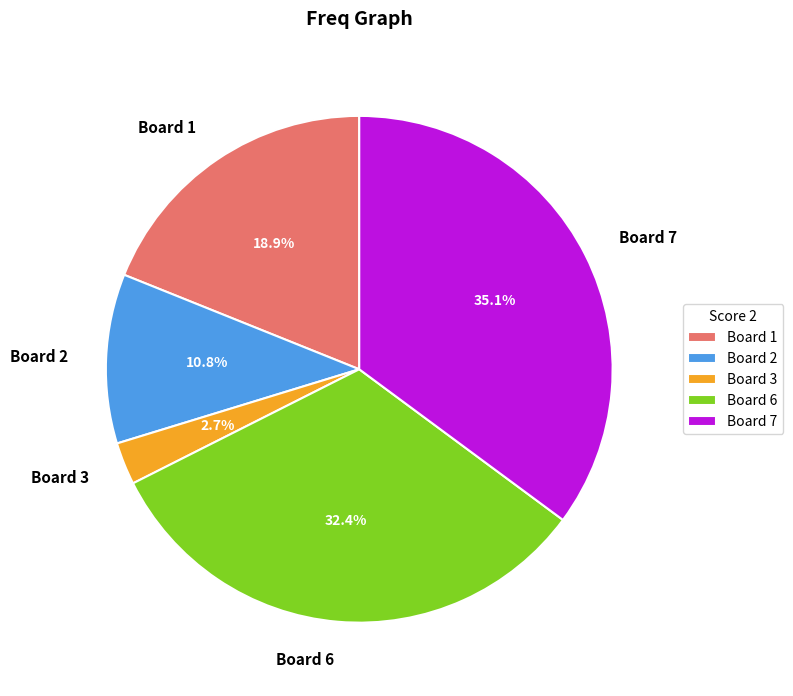

Rank the categories by value from highest to lowest.

Board 7, Board 6, Board 1, Board 2, Board 3